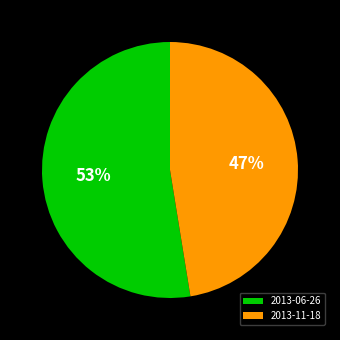

Between 2013-06-26 and 2013-11-18, which is larger?

2013-06-26